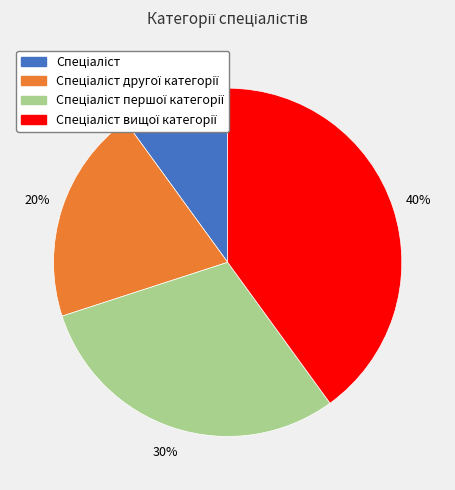

How many slices are in this pie chart?

4